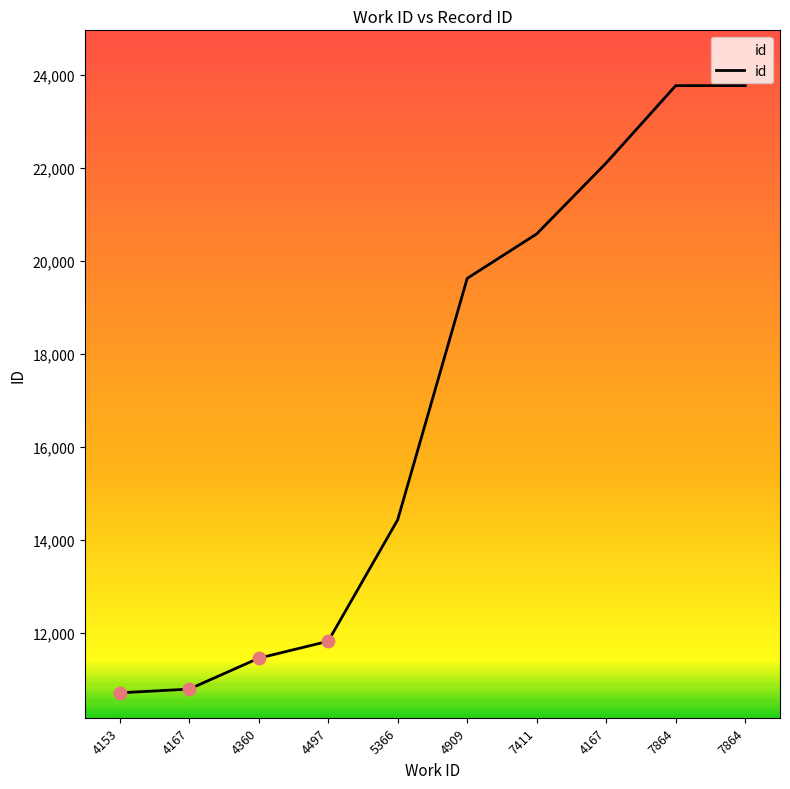

Between 4909 and 7411, which is larger?

7411